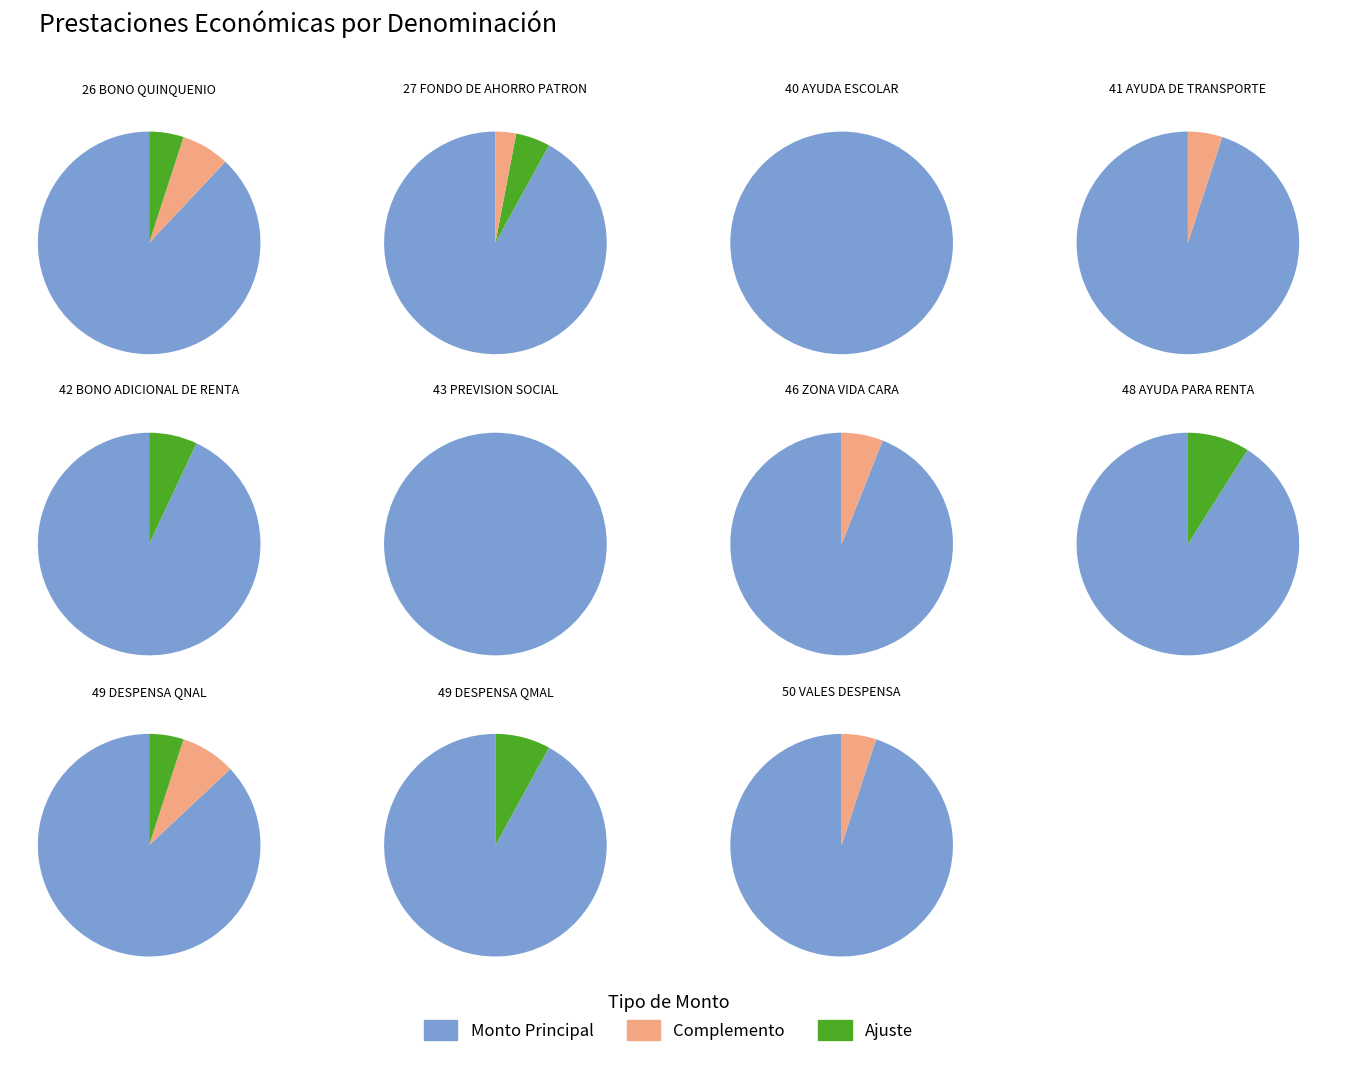

Do 41 AYUDA DE TRANSPORTE and 50 VALES DESPENSA together represent more than half of the pie?

No